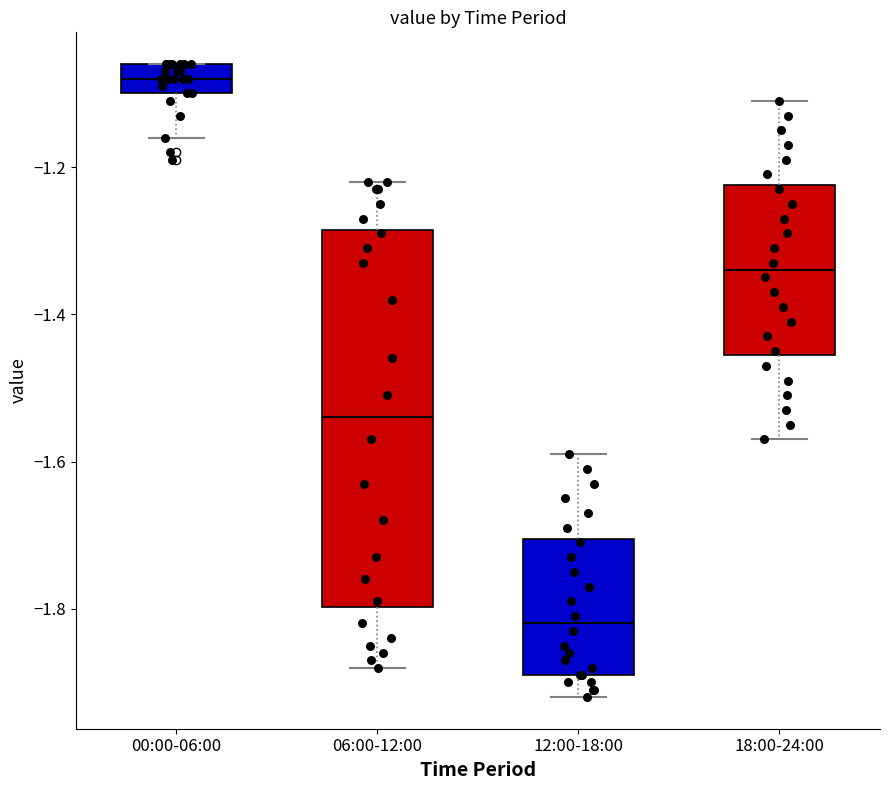

Reading left to right, transcribe this box plot: for each box, give where its median line is, the range the box spans, and where its two whiskers end, as read against the y-axis. The values are not printed on the chart, so give them approximately, as read against the axis.

00:00-06:00: median -1.08, box -1.10 to -1.06, whiskers -1.16 to -1.06
06:00-12:00: median -1.54, box -1.80 to -1.28, whiskers -1.88 to -1.22
12:00-18:00: median -1.82, box -1.88 to -1.70, whiskers -1.92 to -1.58
18:00-24:00: median -1.34, box -1.46 to -1.22, whiskers -1.56 to -1.10